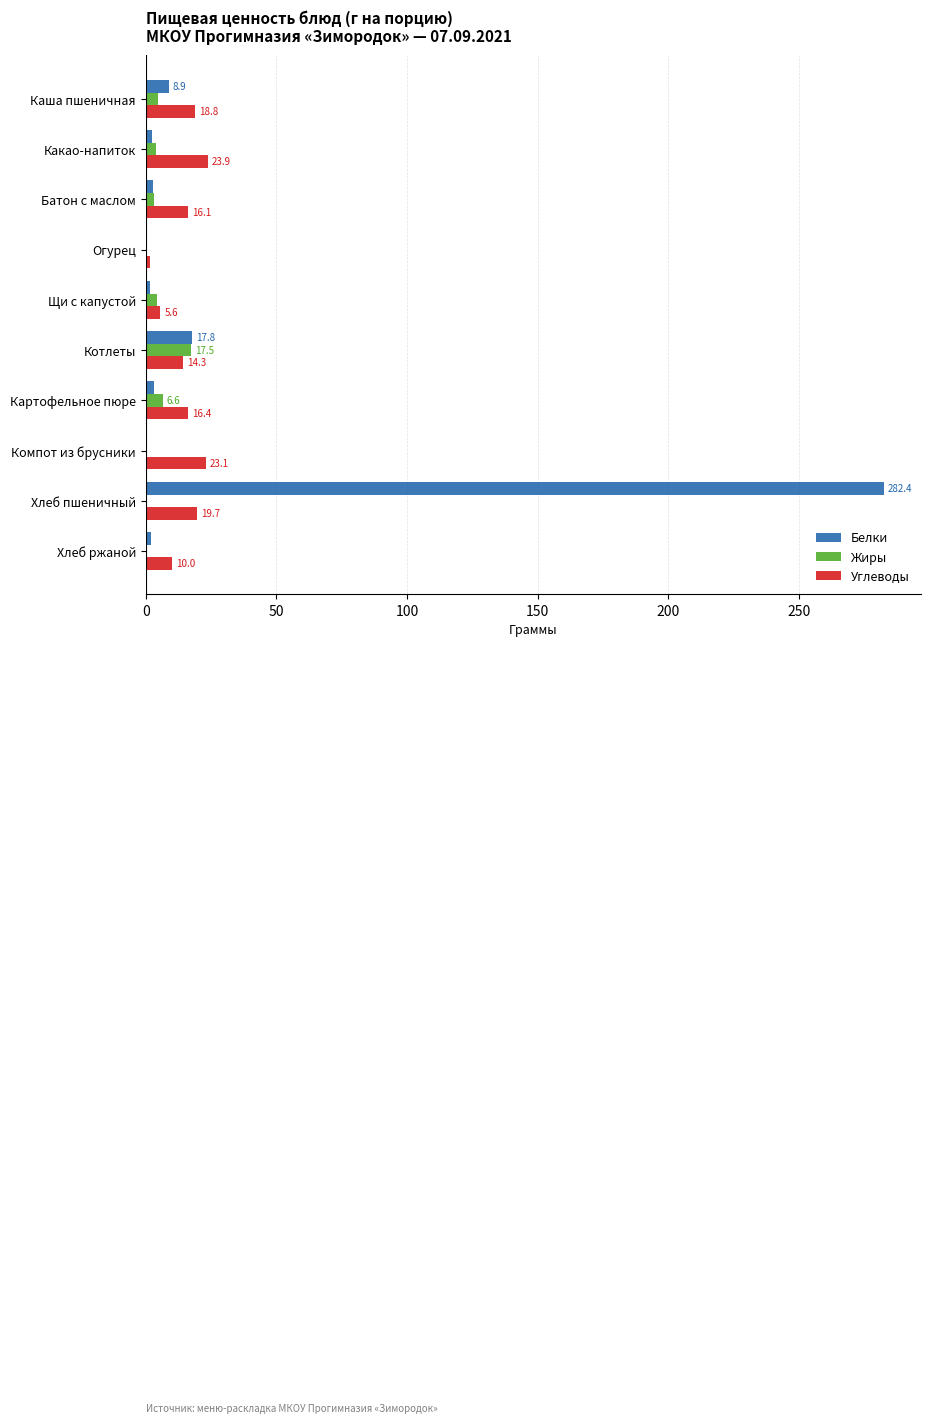

At which label does Жиры reach its peak?

Котлеты